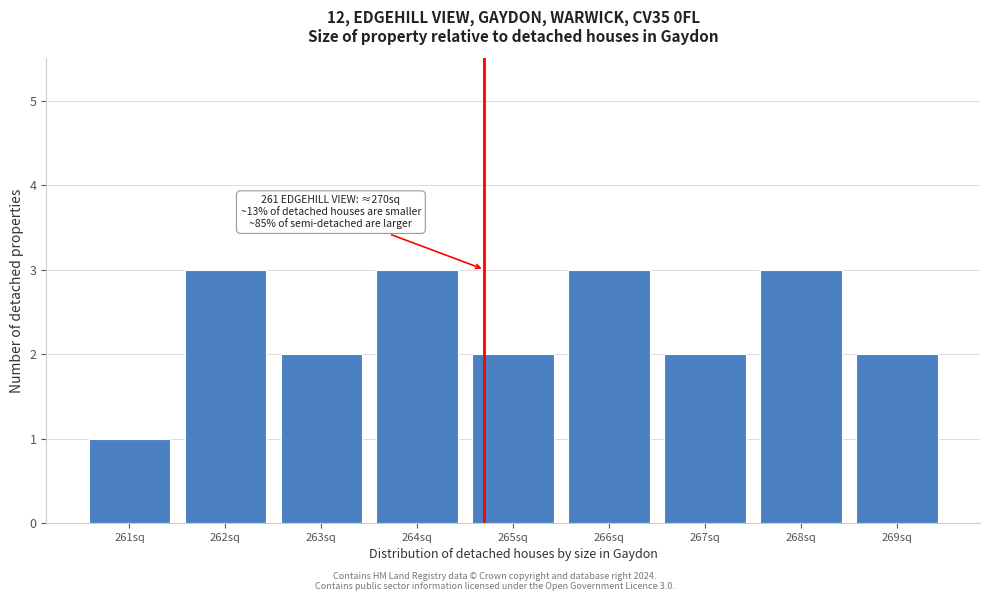

Reading left to right, extract all data points from this chart.

1	3	2	3	2	3	2	3	2